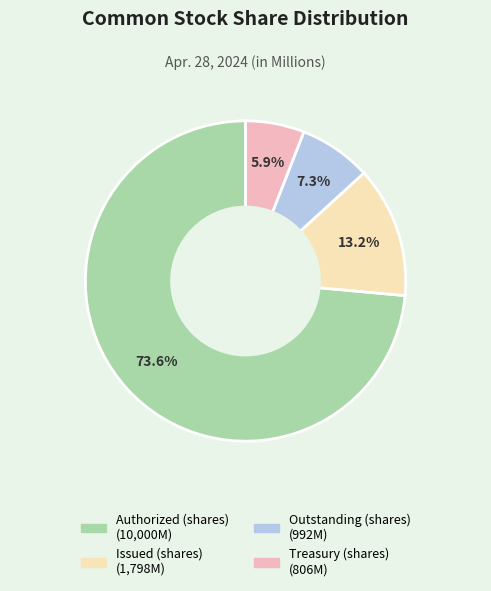

True or false: Treasury (shares) accounts for 6% of the total.

True